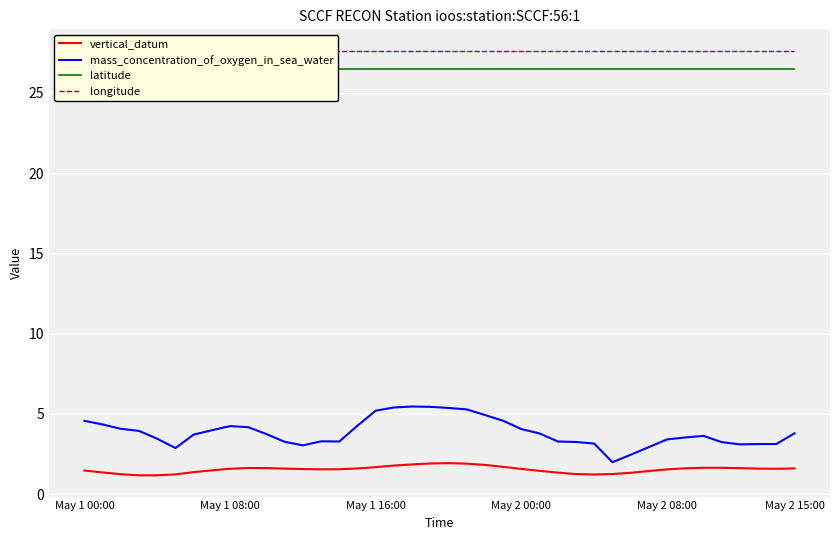

True or false: vertical_datum and latitude cross at least once.

False